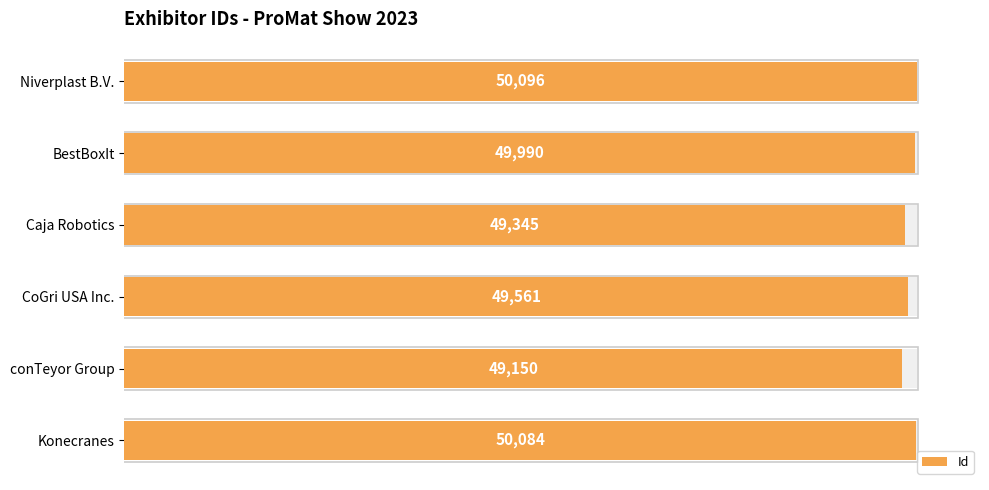

The value at 50000 is 50084. True or false?

True